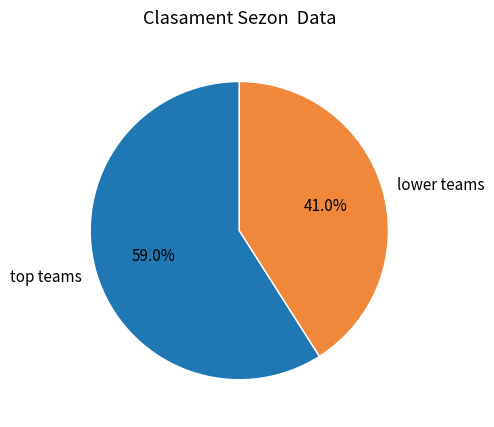

What percentage is NOT represented by lower teams?

59.0%